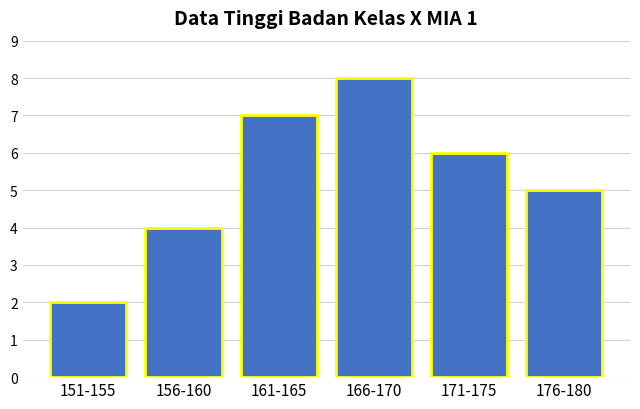

Reading left to right, what are all the values shown in this chart?

151-155=2	156-160=4	161-165=7	166-170=8	171-175=6	176-180=5